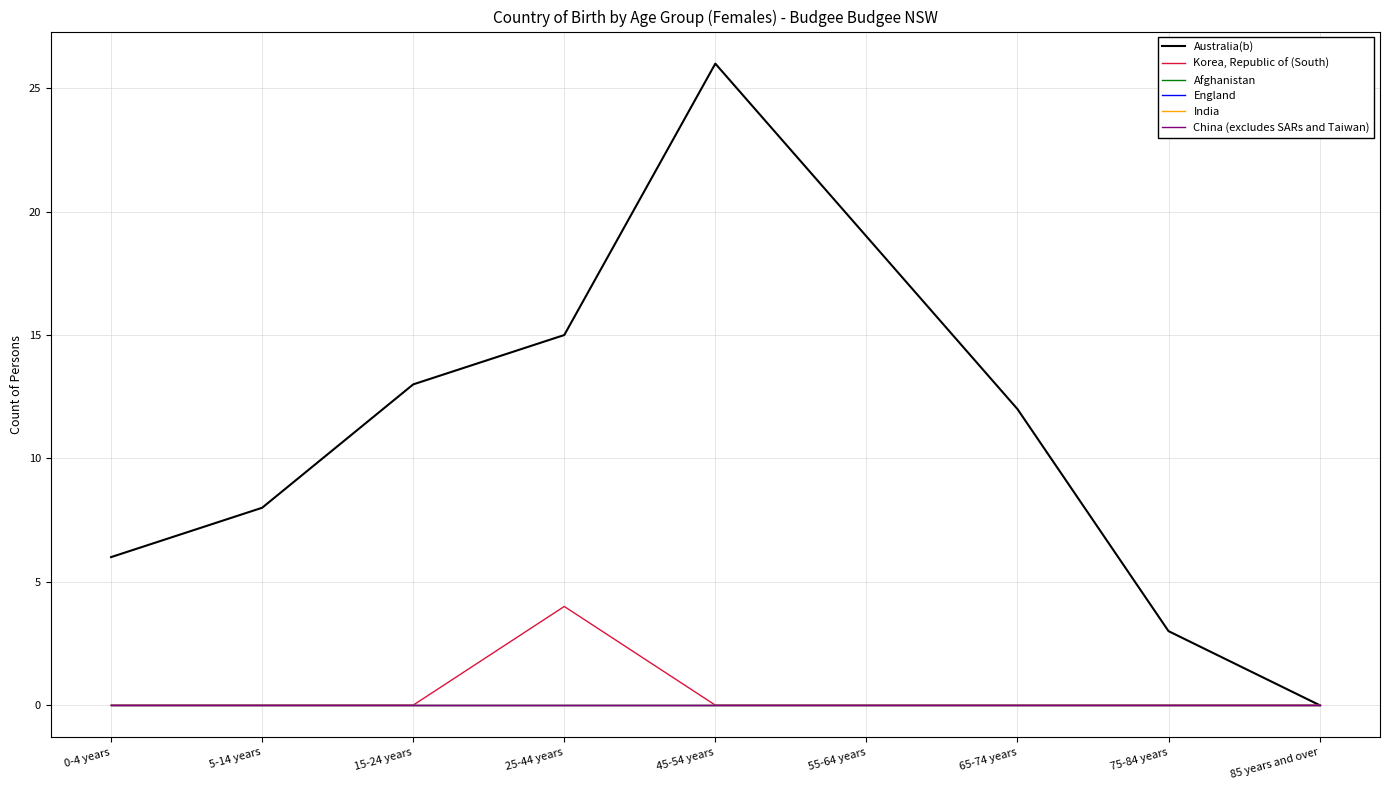

Where is Afghanistan nearest to the value 0?

0-4 years